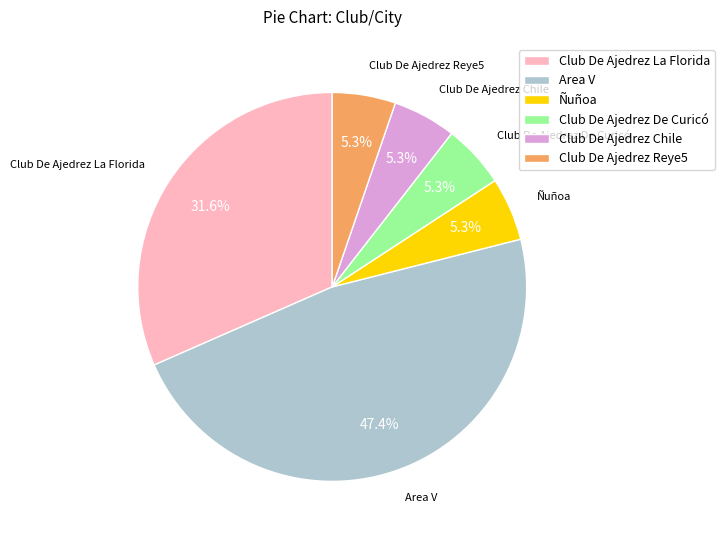

Count the number of slices in the pie.

6